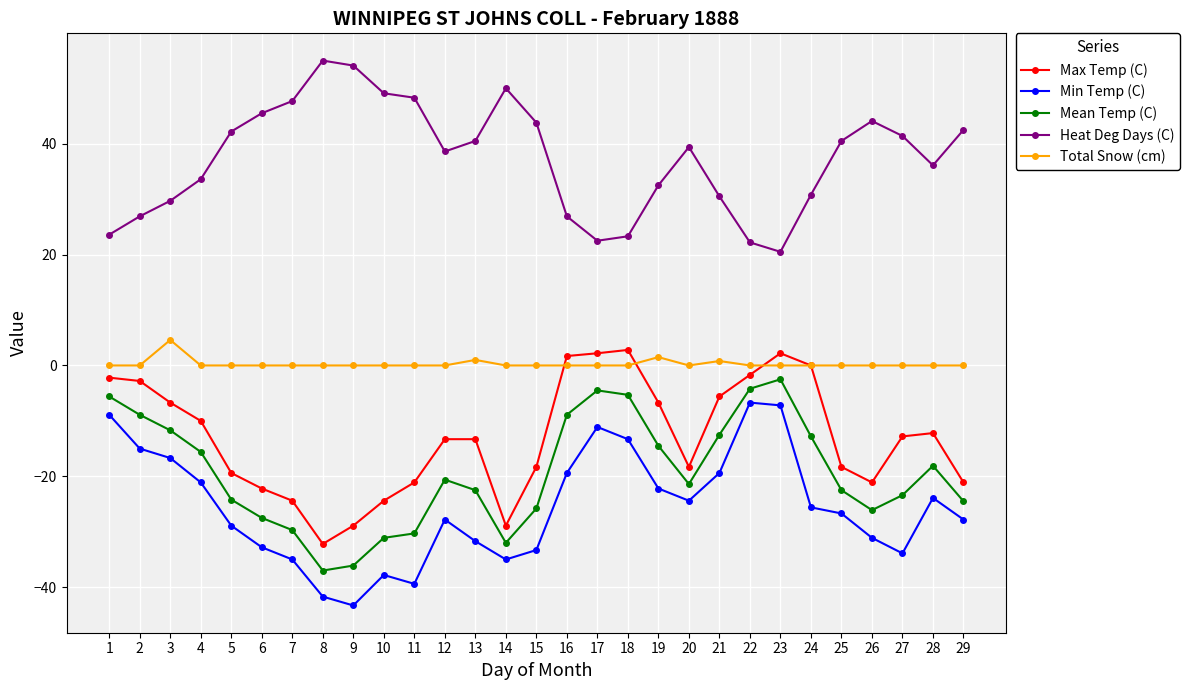

Is the value of Total Snow (cm) at 20 greater than the value of Min Temp (C) at 11?

Yes